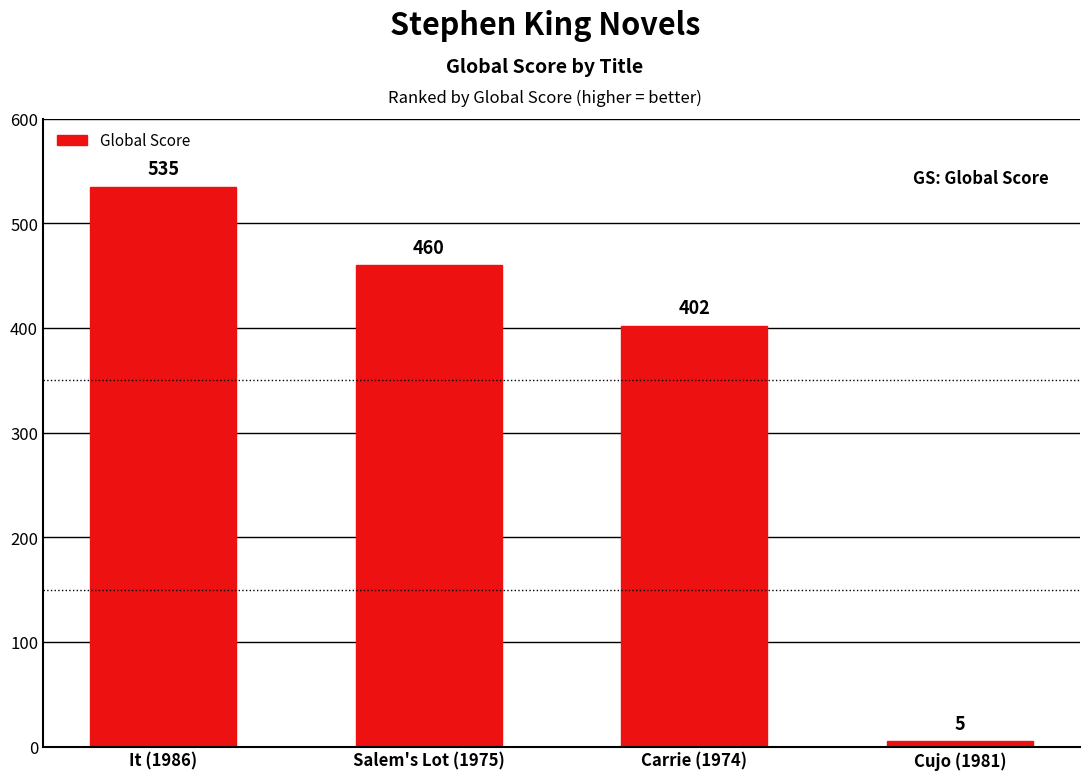

What is the value of the 4th bar from the left?

5